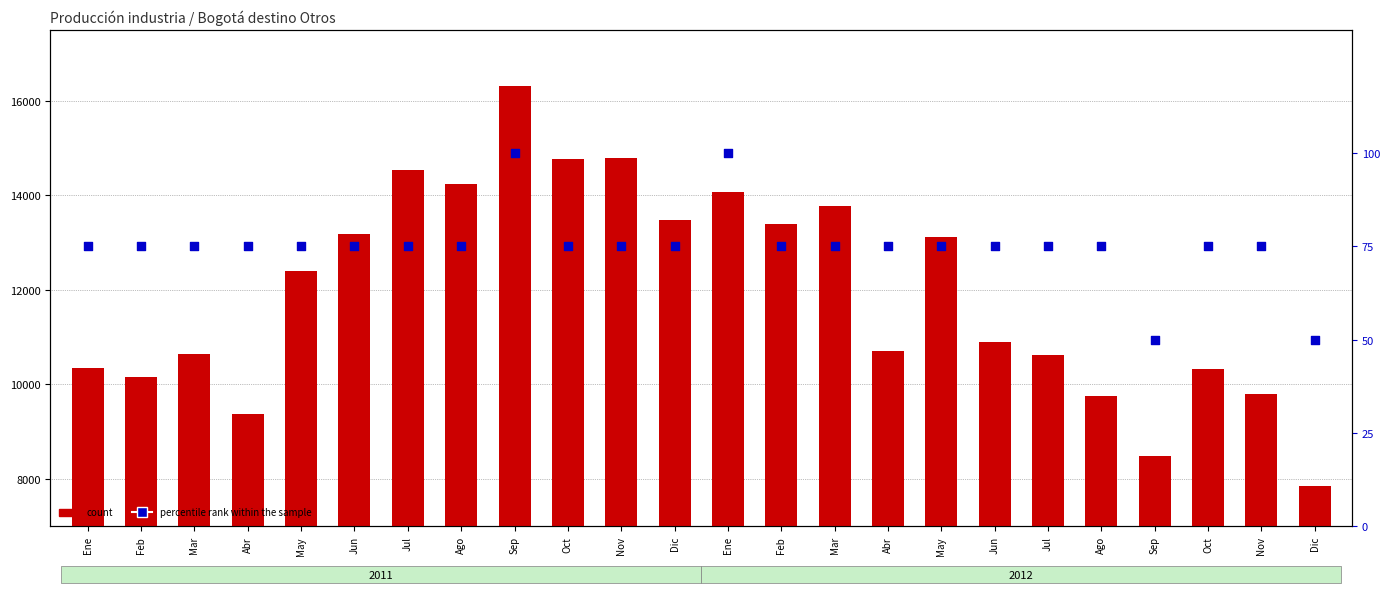

What is the total value across all series at Jul?

14617.6